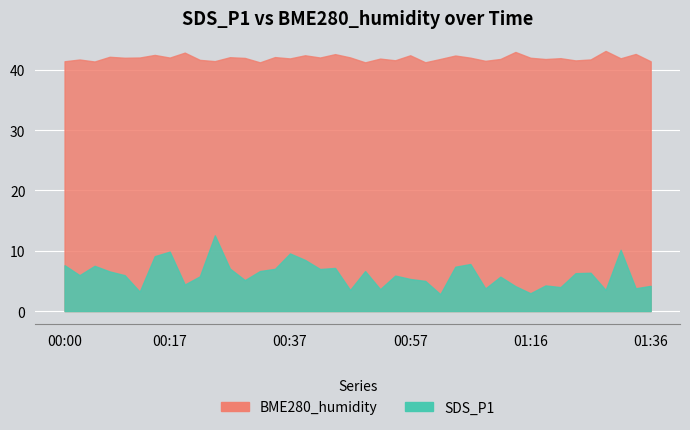

At which label does BME280_humidity reach its peak?

01:29